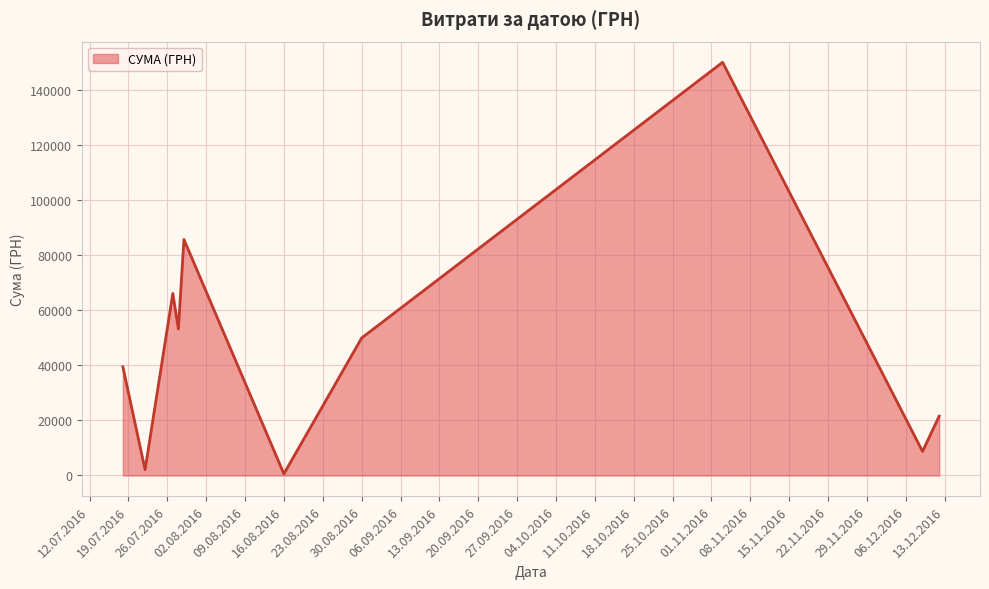

What is the difference between the maximum and minimum values?

149607.7